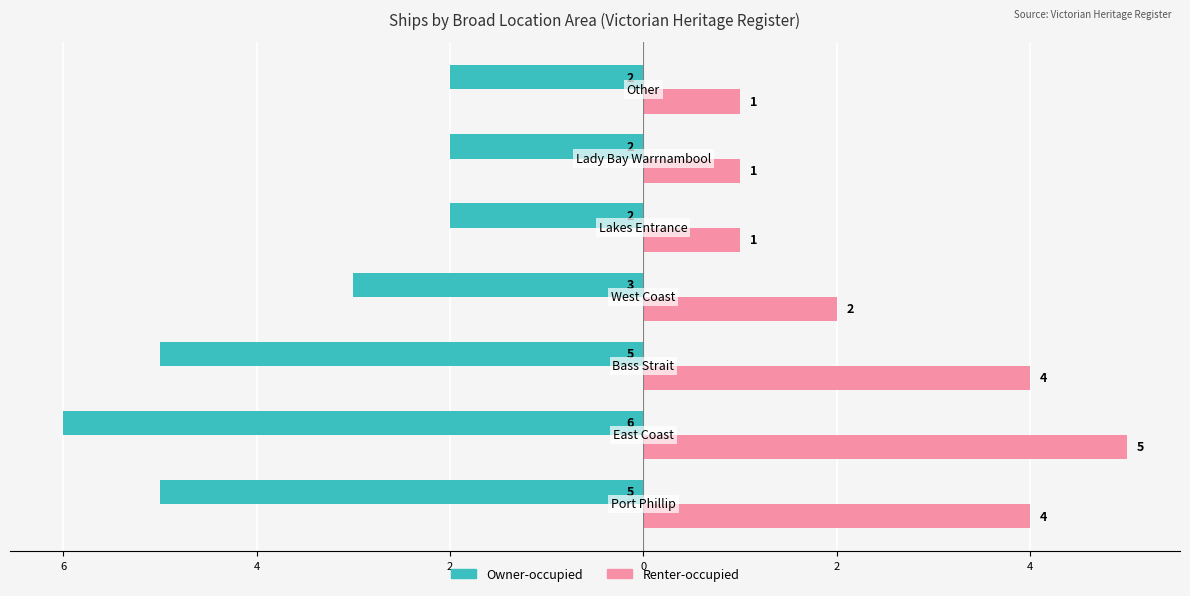

What are all the series names shown in the legend?

Owner-occupied, Renter-occupied